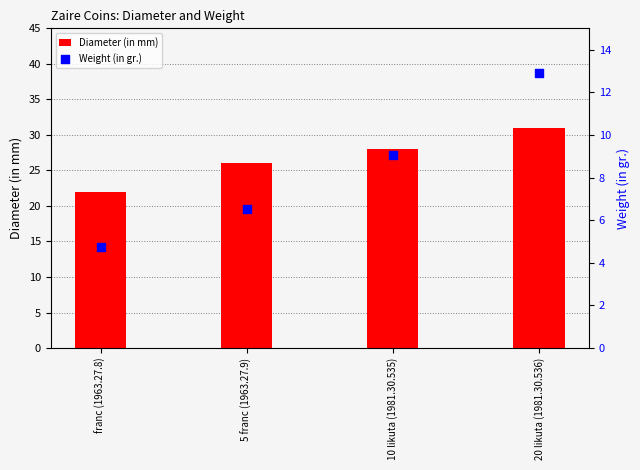

What are all the series names shown in the legend?

Diameter (in mm), Weight (in gr.)